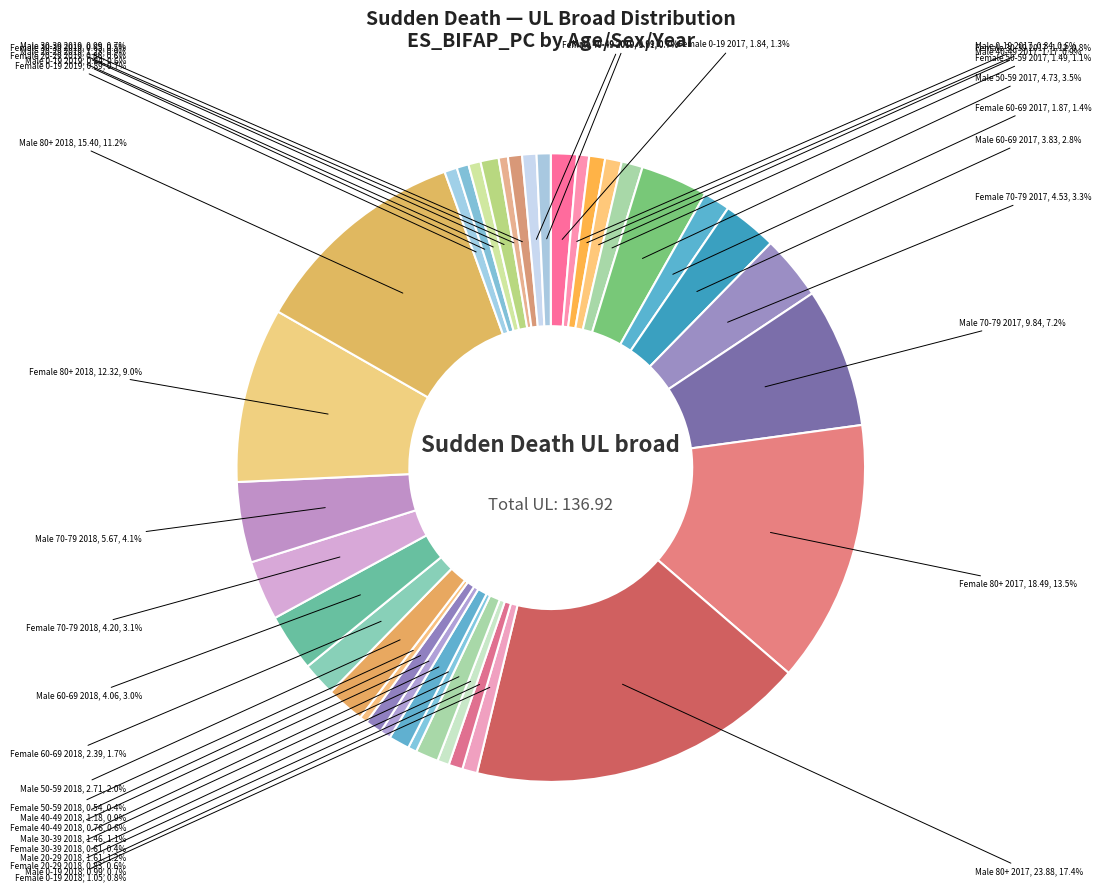

Does any single category account for the majority?

No